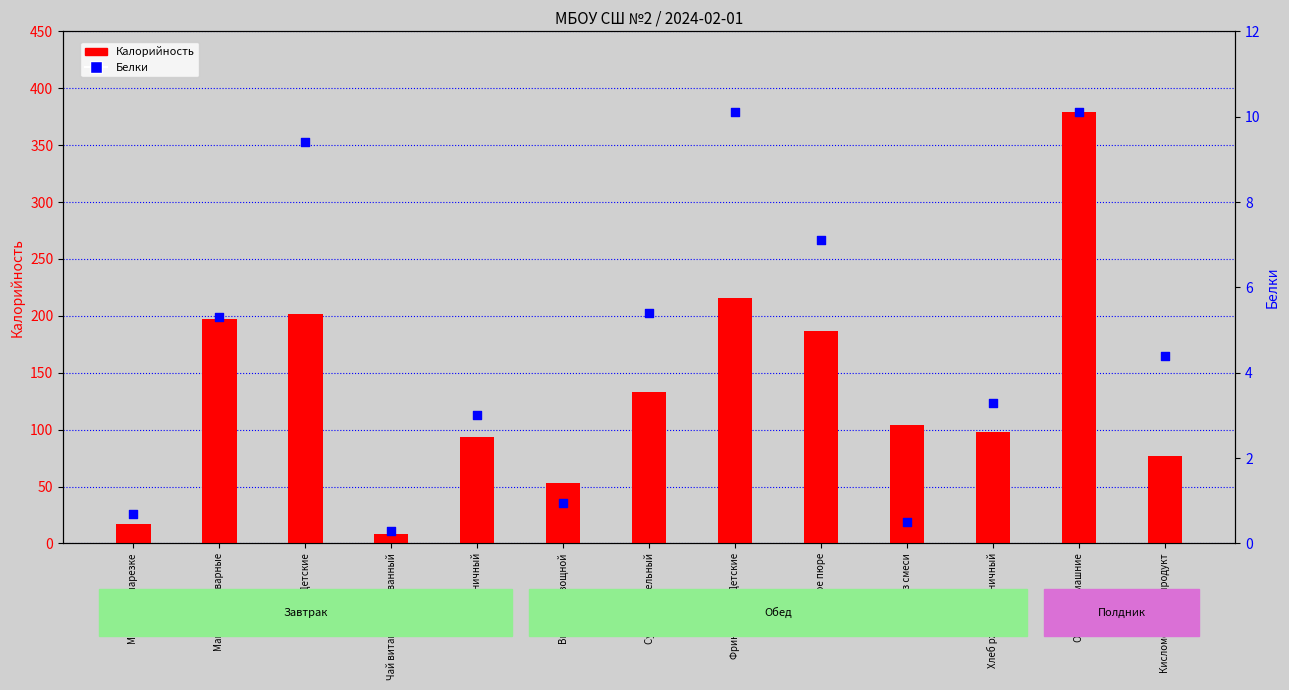

Which series has the widest spread of Y values?

Калорийность